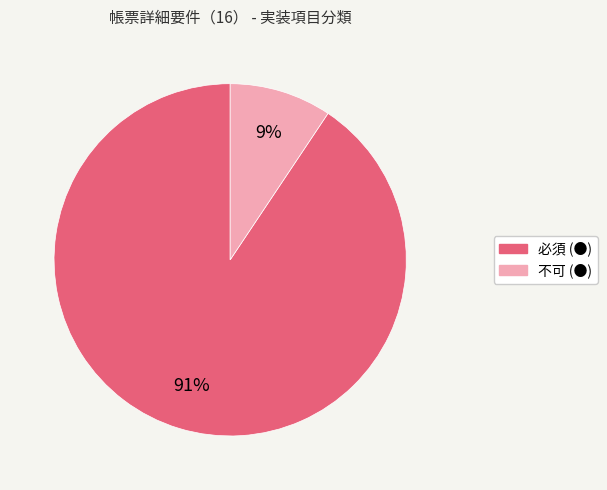

Between 不可 (●) and 必須 (●), which is larger?

必須 (●)